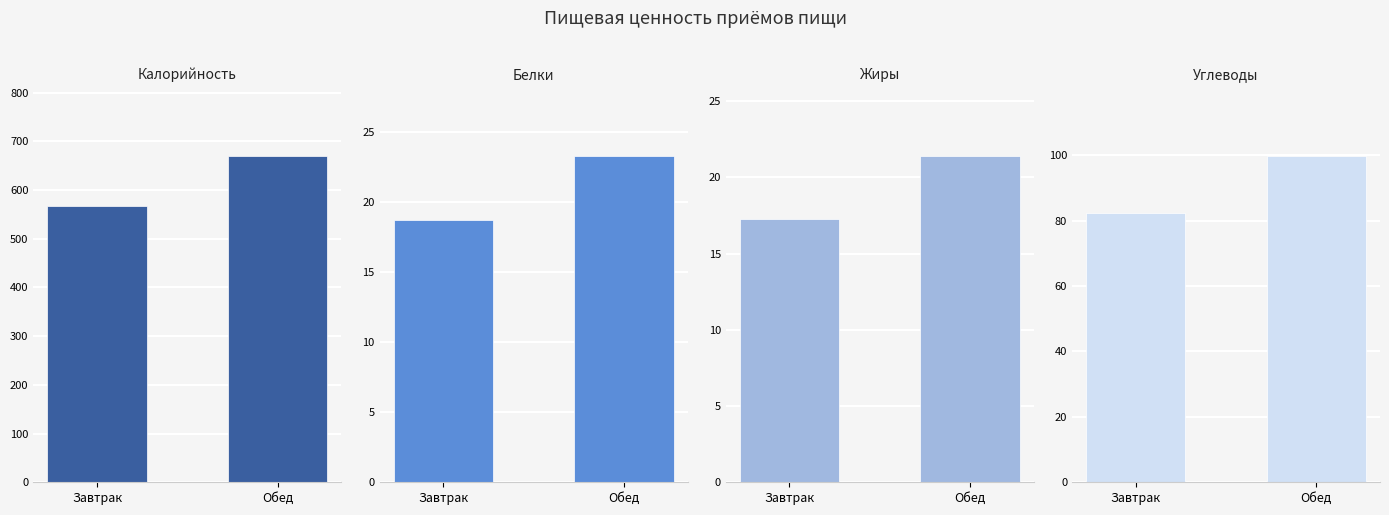

What is the label of the 1st bar from the right?

Обед